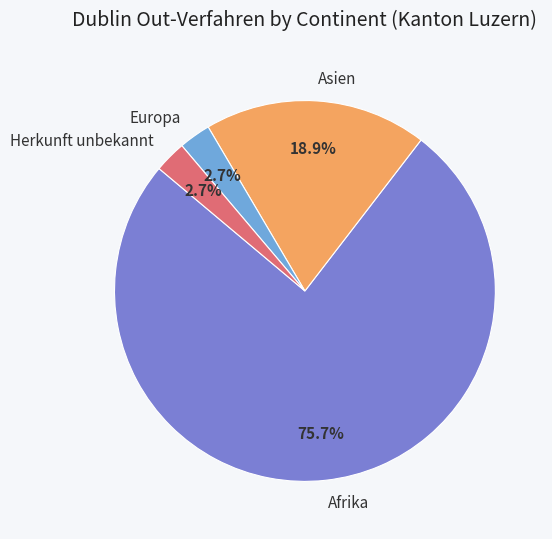

How much of the chart is everything except Afrika?

24.3%